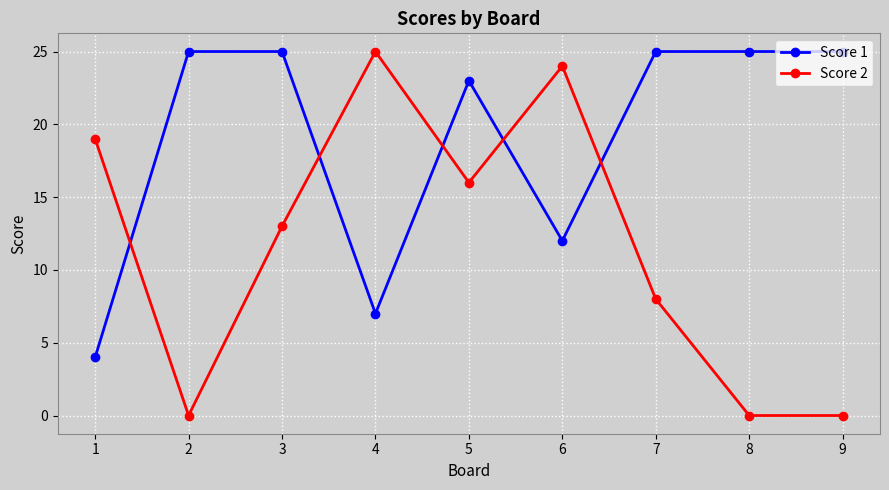

Where is Score 2 nearest to the value 12?

3